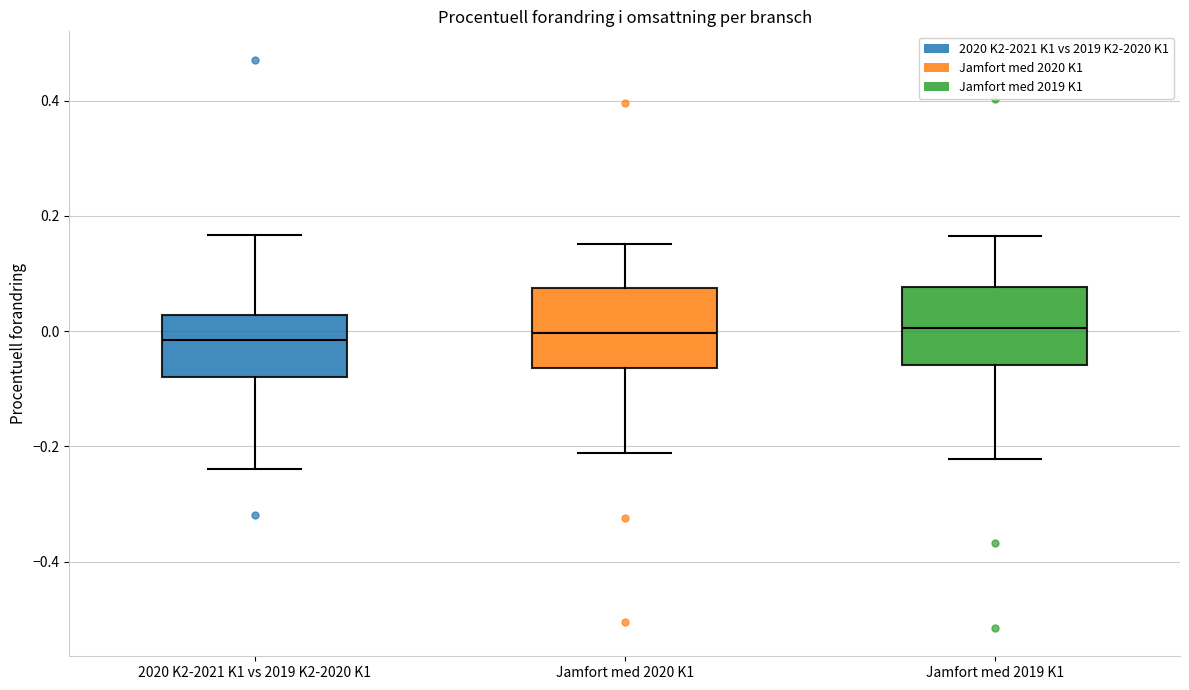

Reading left to right, transcribe this box plot: for each box, give where its median line is, the range the box spans, and where its two whiskers end, as read against the y-axis. The values are not printed on the chart, so give them approximately, as read against the axis.

2020 K2-2021 K1 vs 2019 K2-2020 K1: median -0.02, box -0.08 to 0.02, whiskers -0.24 to 0.16
Jamfort med 2020 K1: median 0.00, box -0.06 to 0.08, whiskers -0.22 to 0.16
Jamfort med 2019 K1: median 0.00, box -0.06 to 0.08, whiskers -0.22 to 0.16